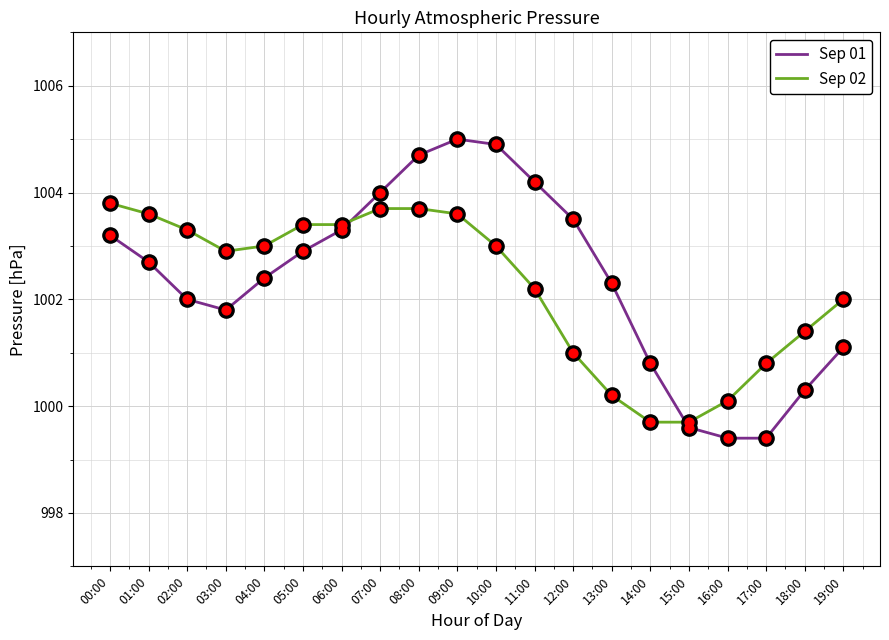

What is the total value across all series at 19:00?

2003.1